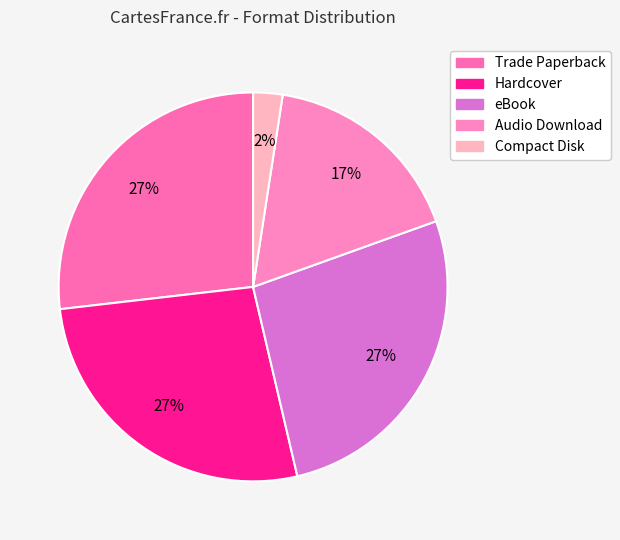

Does any single category account for the majority?

No